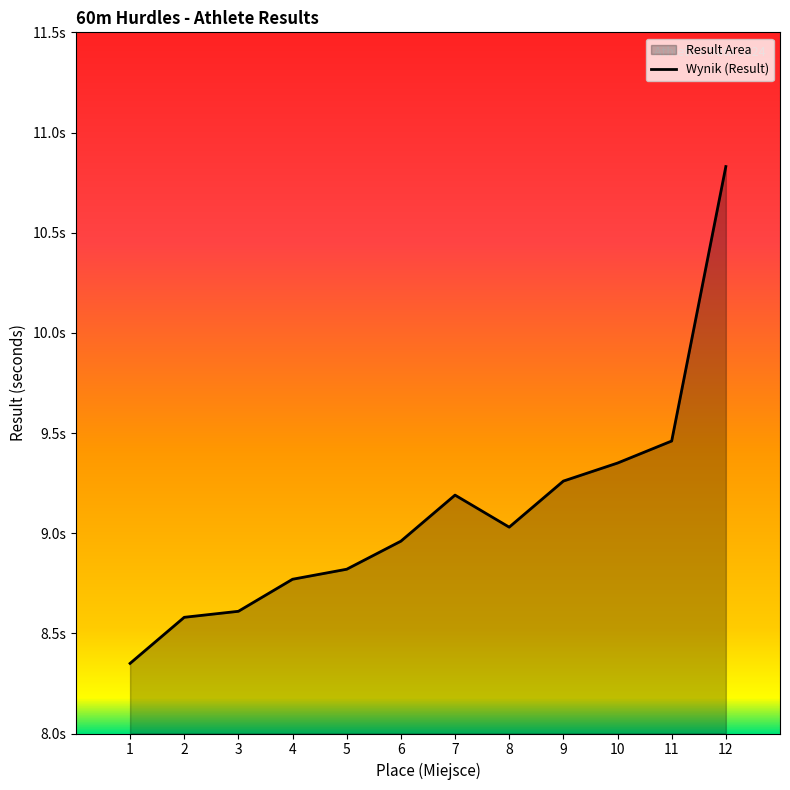

The value at WIŚNIEWSKI is 4. True or false?

False